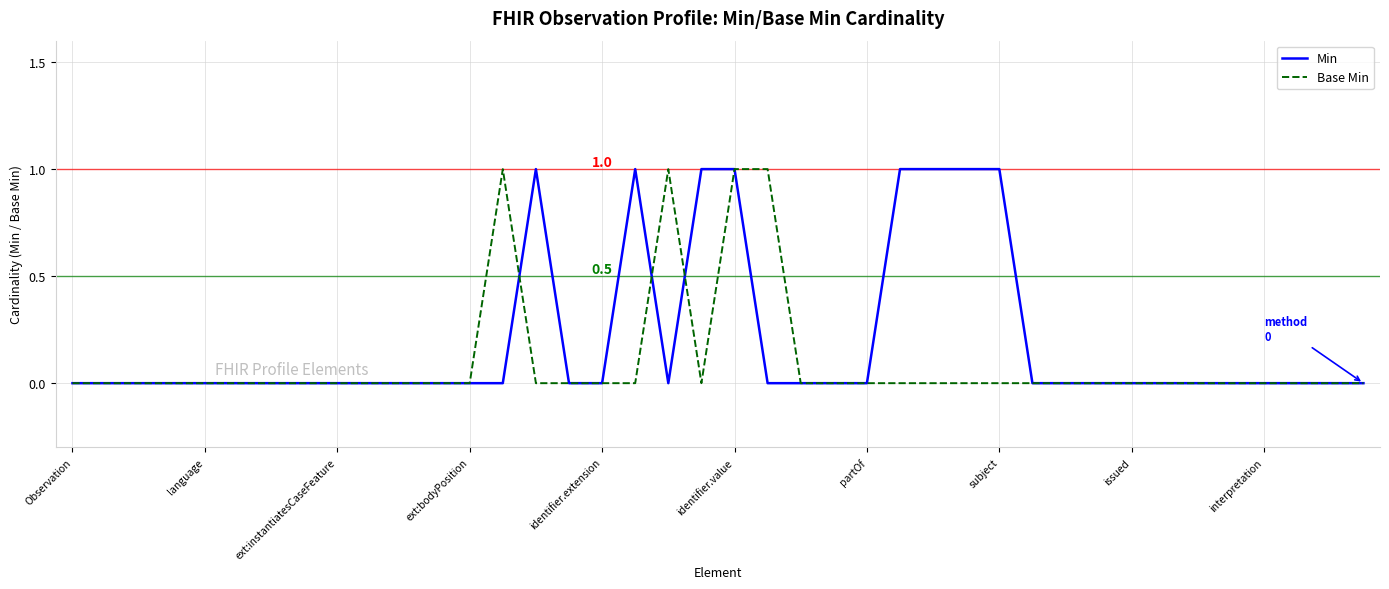

True or false: Base Min and Min intersect in this chart.

True